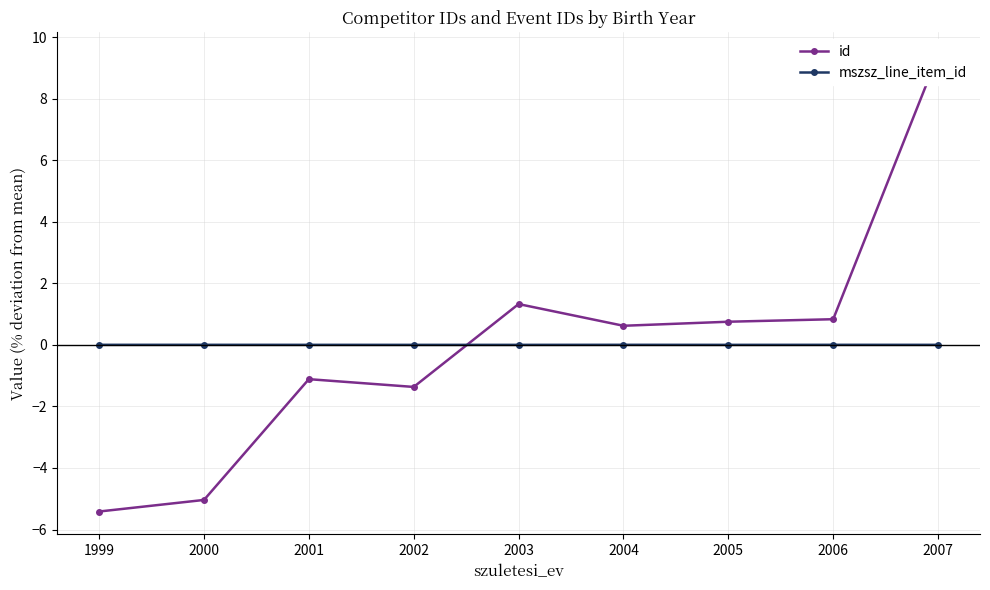

Where do id and mszsz_line_item_id first cross each other?

2002 and 2003